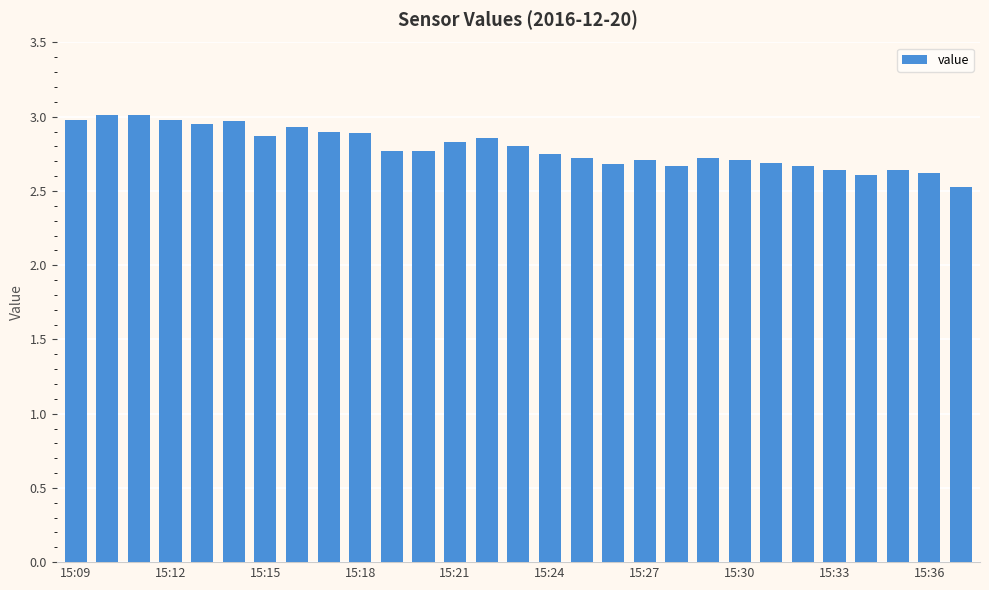

What is the smallest value displayed?

2.5